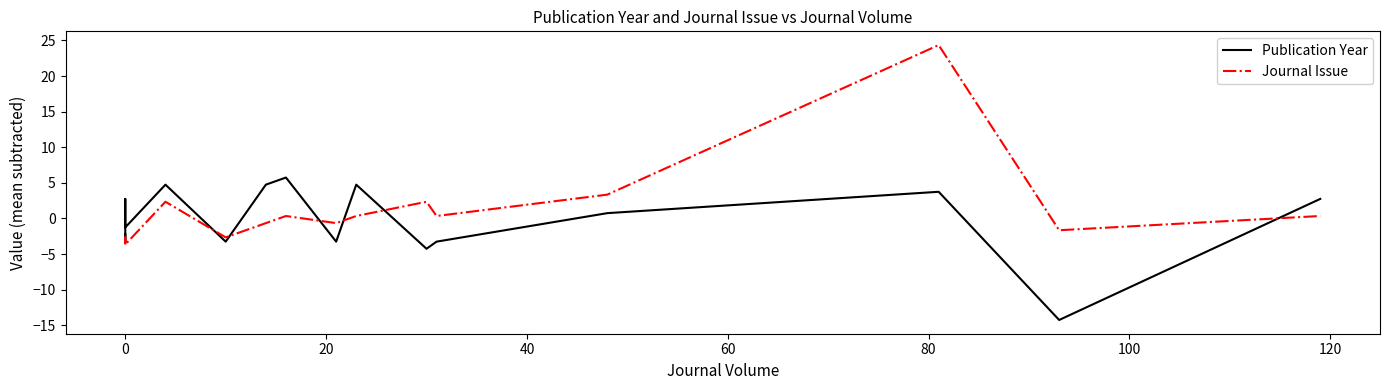

List the series in order of their peak value, lowest first.

Publication Year, Journal Issue